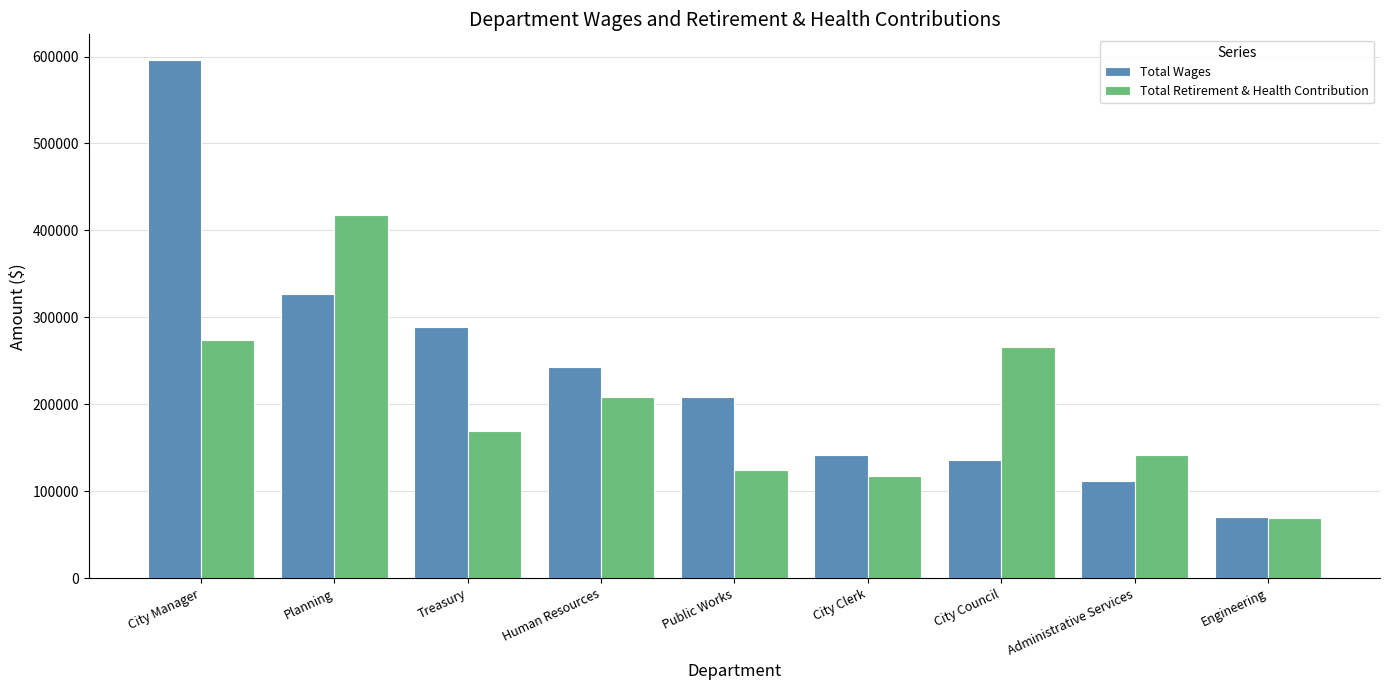

Between City Manager and Planning, which series saw the biggest shift?

Total Wages